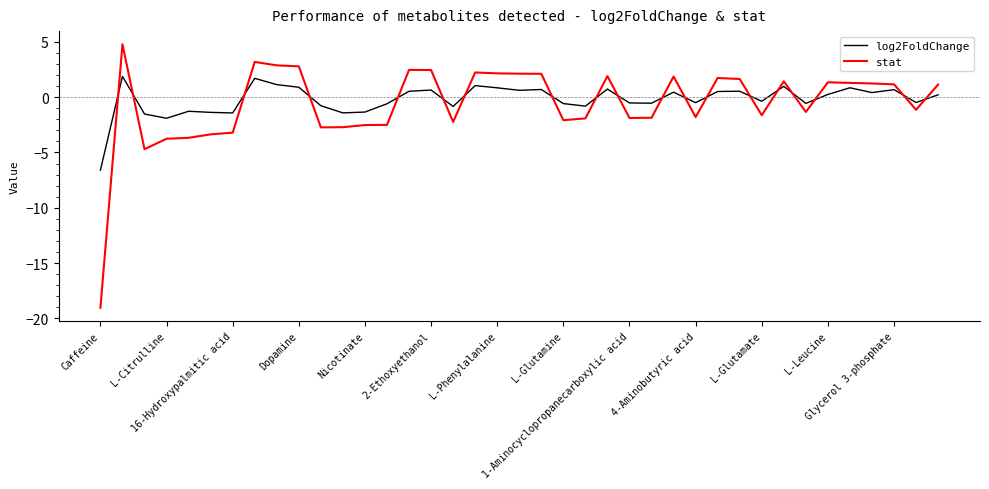

What is the maximum value for log2FoldChange?

1.9